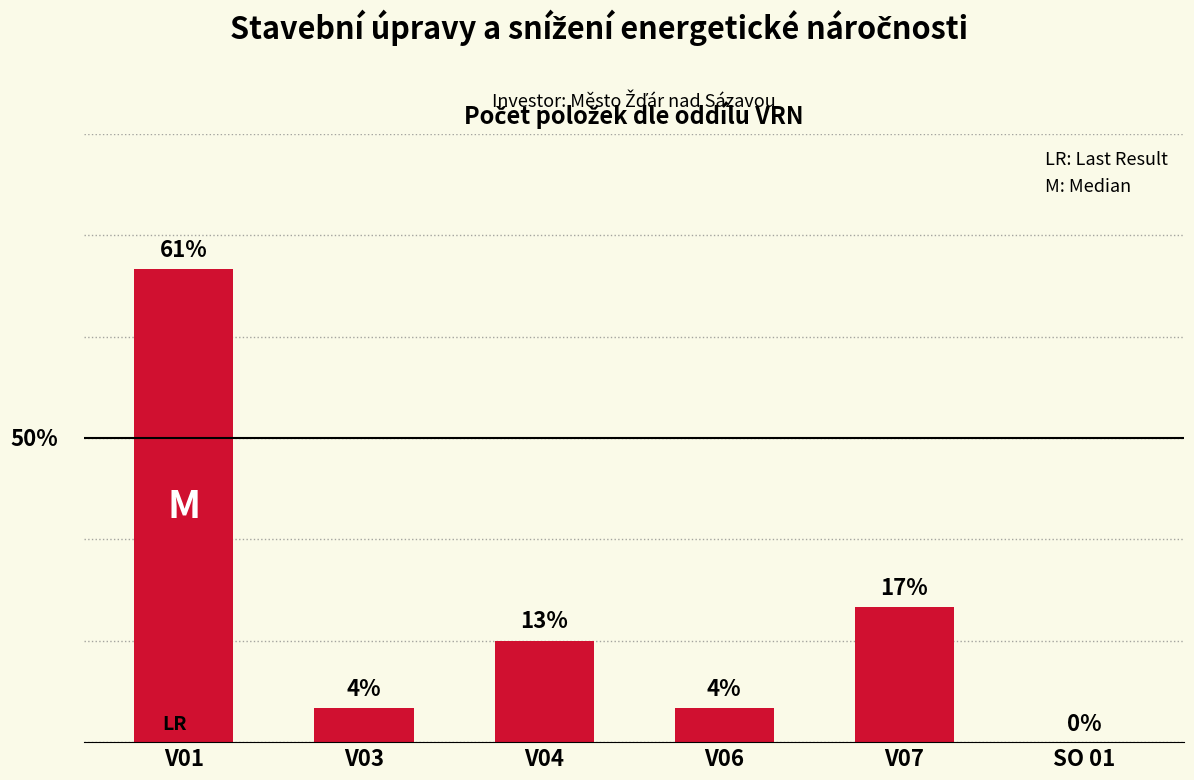

At which category does the chart reach its minimum across all series?

SO 01